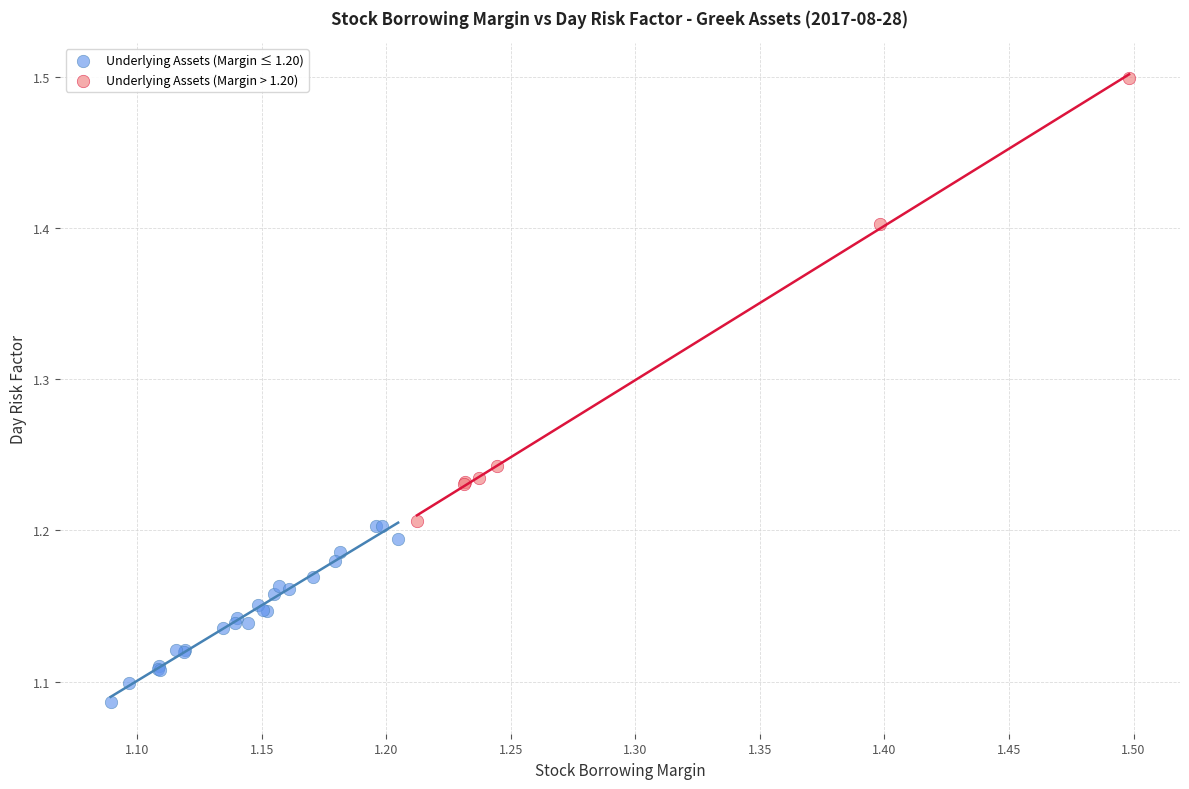

Which series has the largest Y range (max minus min)?

Underlying Assets (Margin > 1.20)